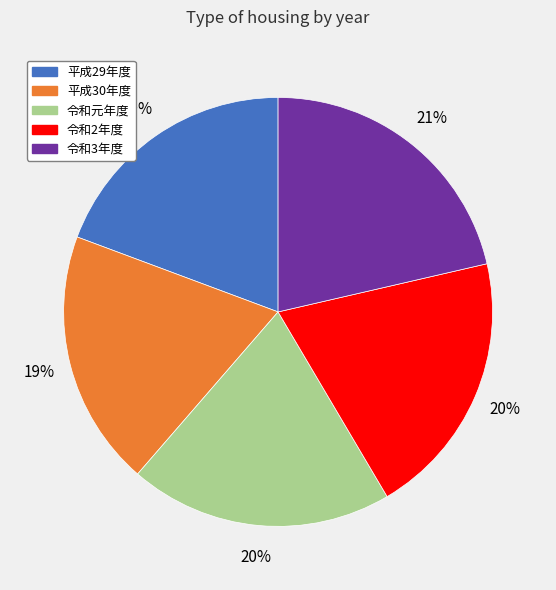

Combined, do 平成29年度 and 令和元年度 account for over 50%?

No